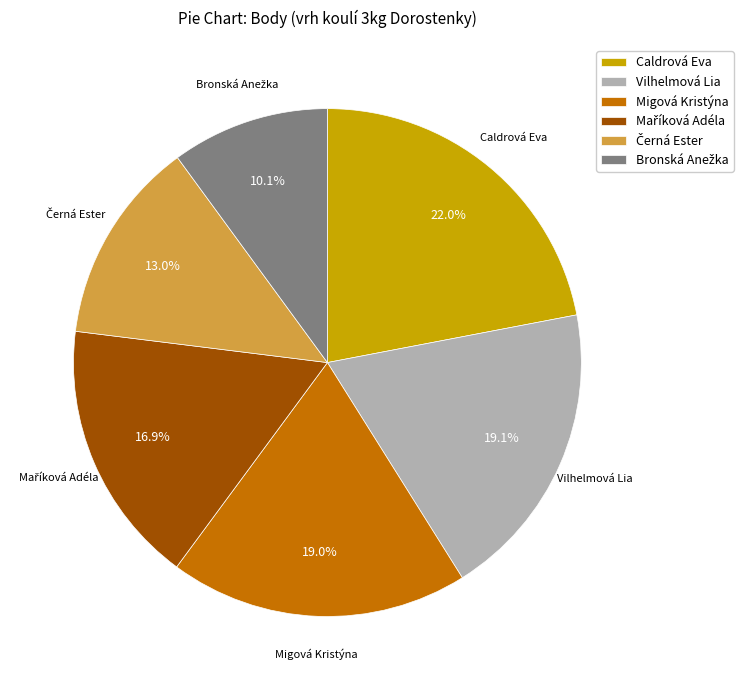

Approximately how many times larger is the value at Migová Kristýna compared to Vilhelmová Lia?

1.0